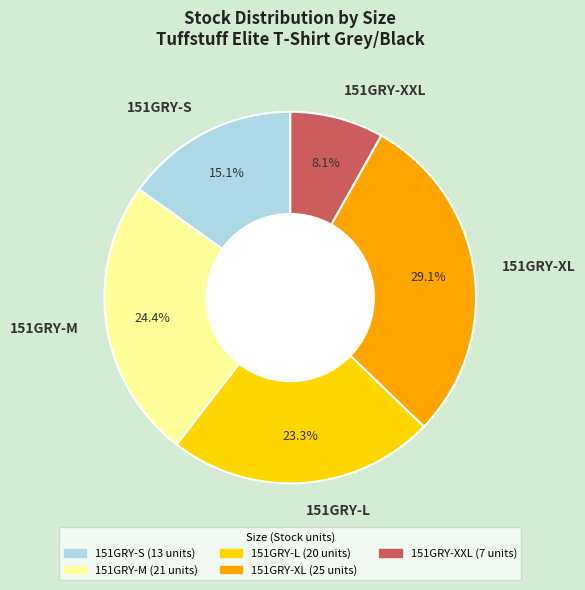

The 151GRY-M slice represents 24% of the pie. True or false?

True